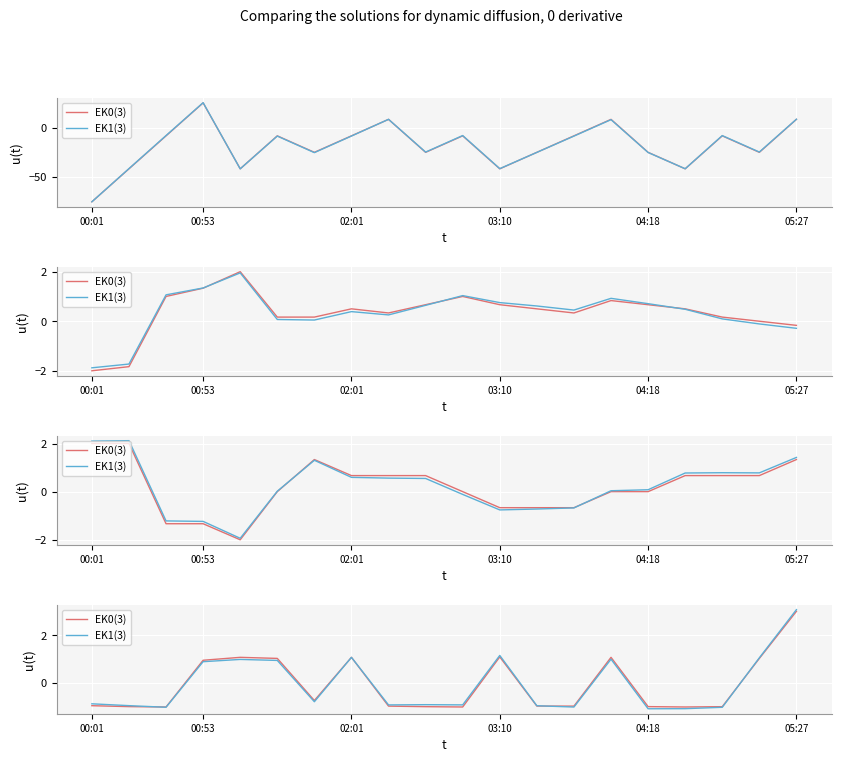

What is the difference between the maximum and minimum values in the EK1(3) series?

4.1